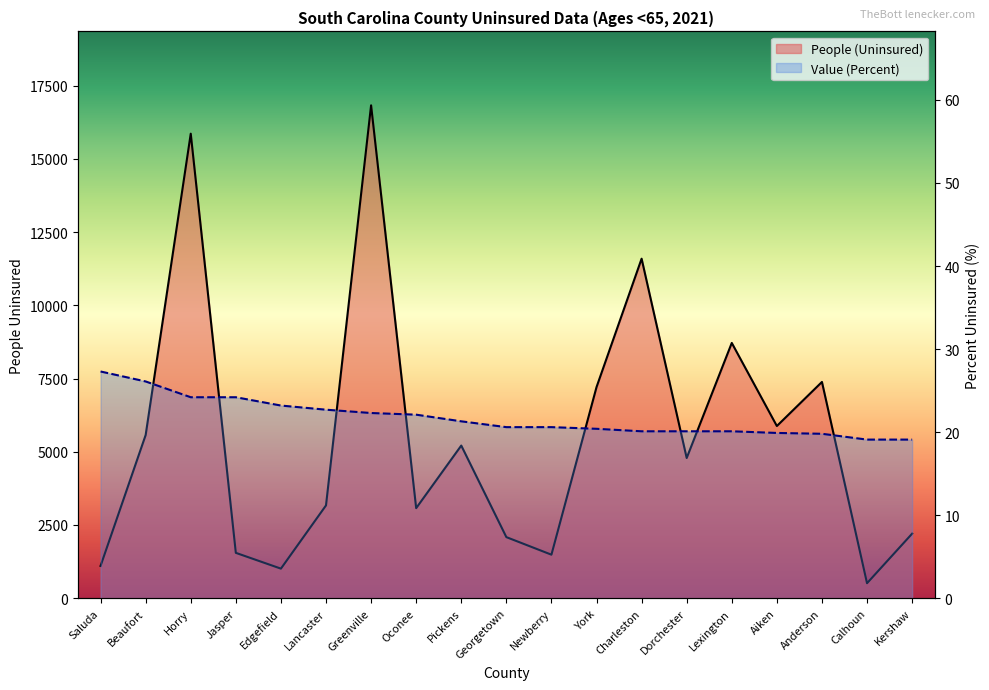

True or false: Value (Percent) and People (Uninsured) intersect in this chart.

False